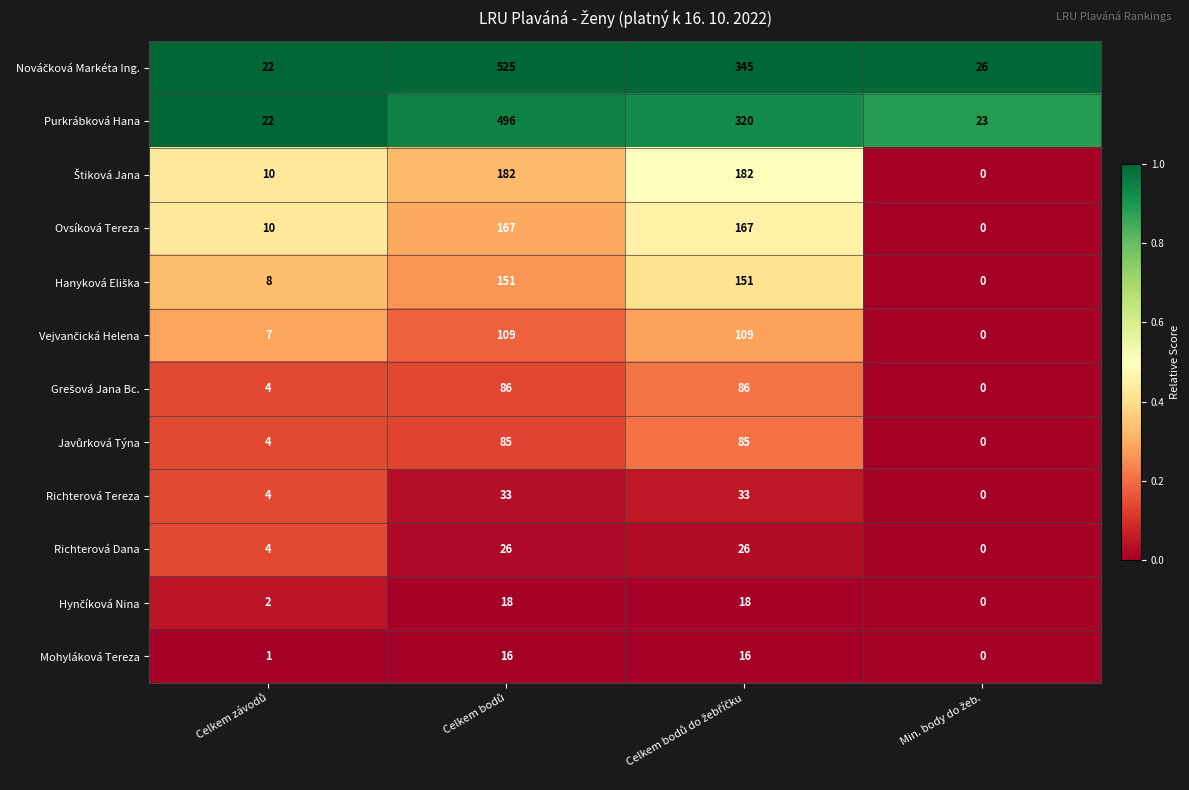

What is the maximum value shown in the chart?

525